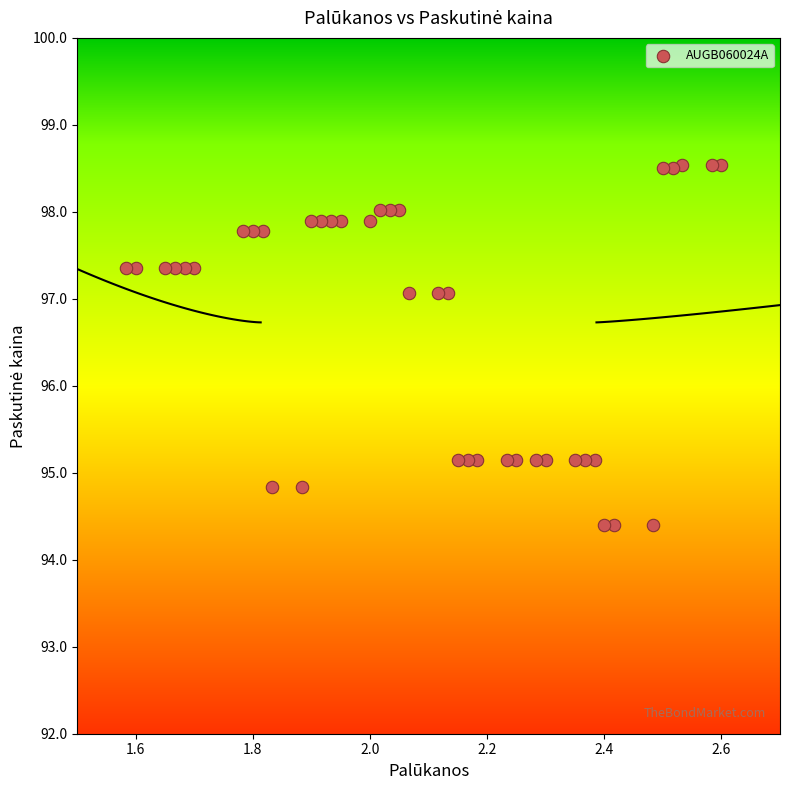

What is the range of Y values (max minus min)?

4.1